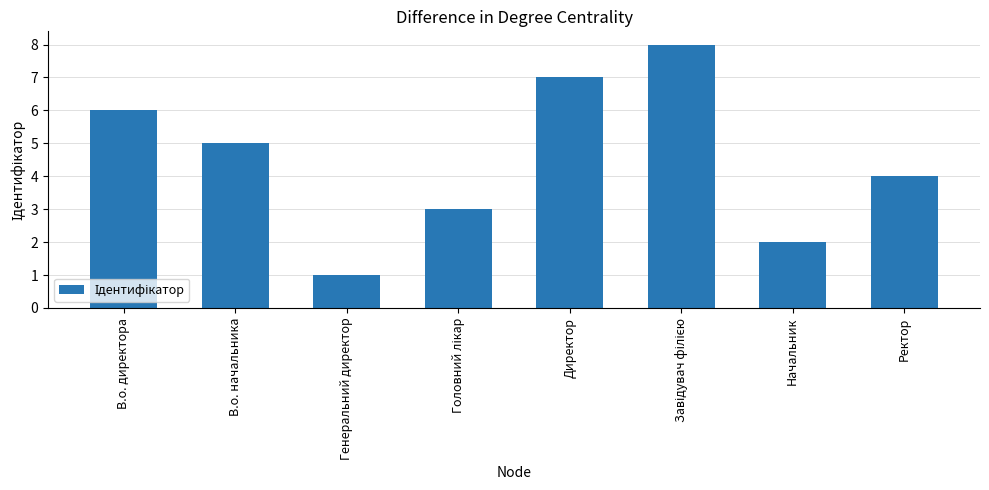

What is the maximum value shown in the chart?

8